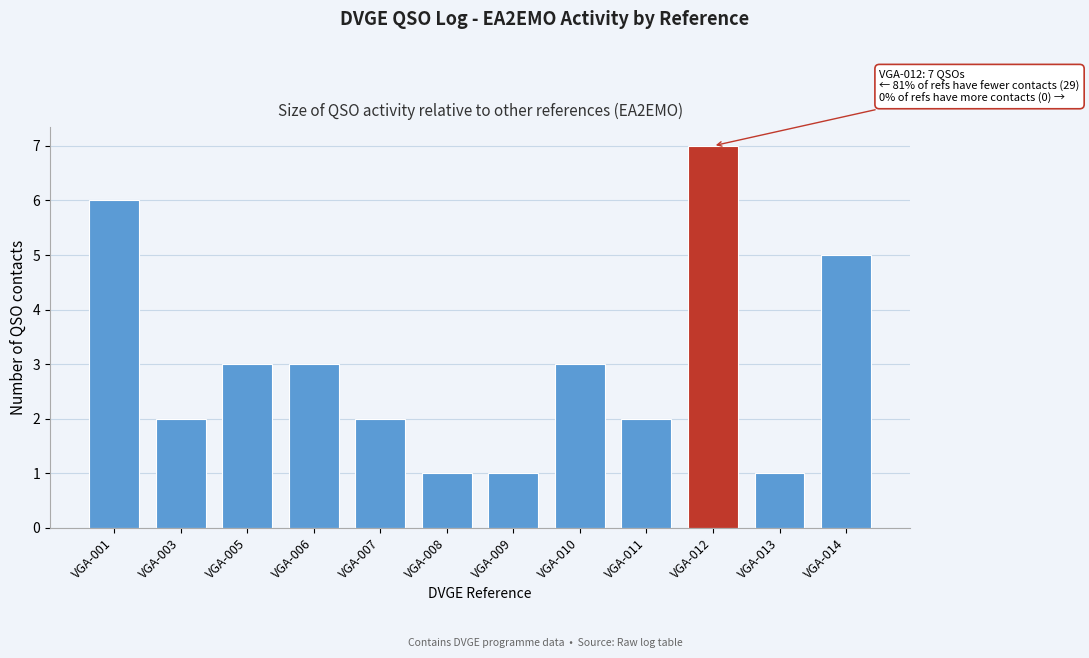

Reading left to right, list all the values displayed in this chart.

VGA-001=6	VGA-003=2	VGA-005=3	VGA-006=3	VGA-007=2	VGA-008=1	VGA-009=1	VGA-010=3	VGA-011=2	VGA-012=7	VGA-013=1	VGA-014=5